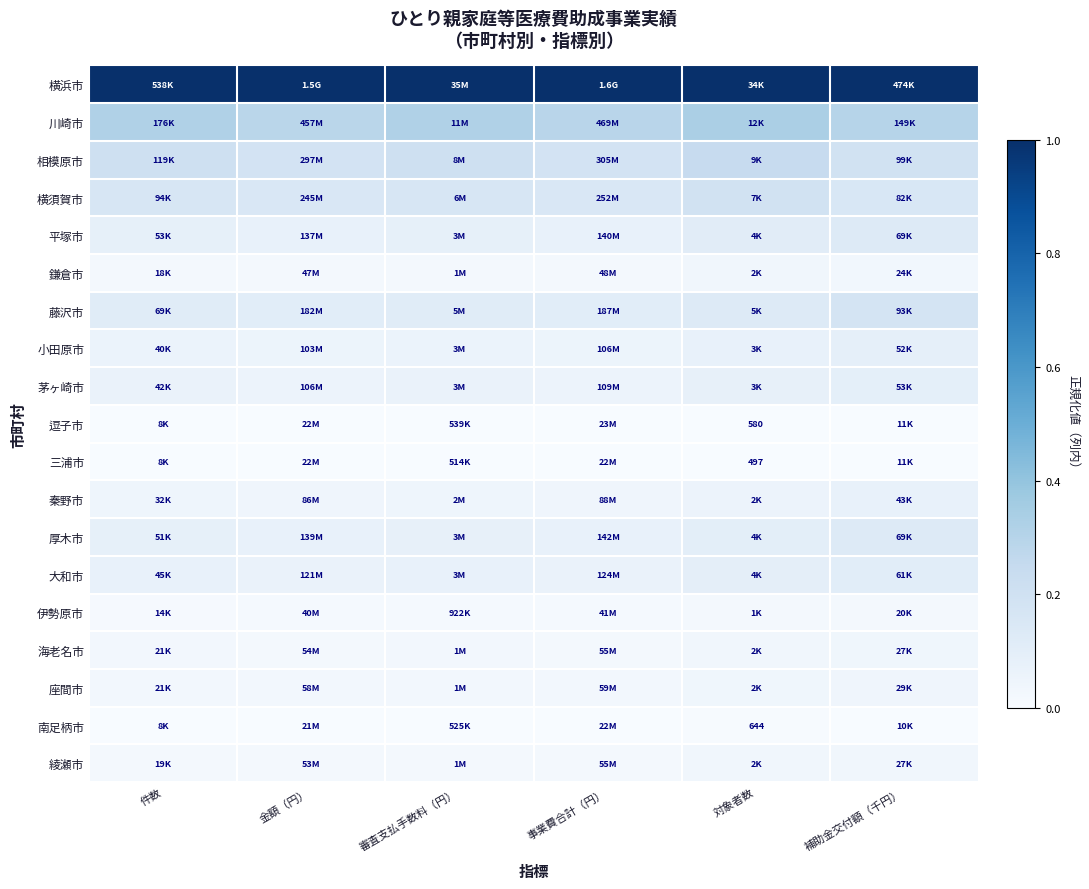

Is it true that 相模原市 equals 0.2 at 対象者数?

True